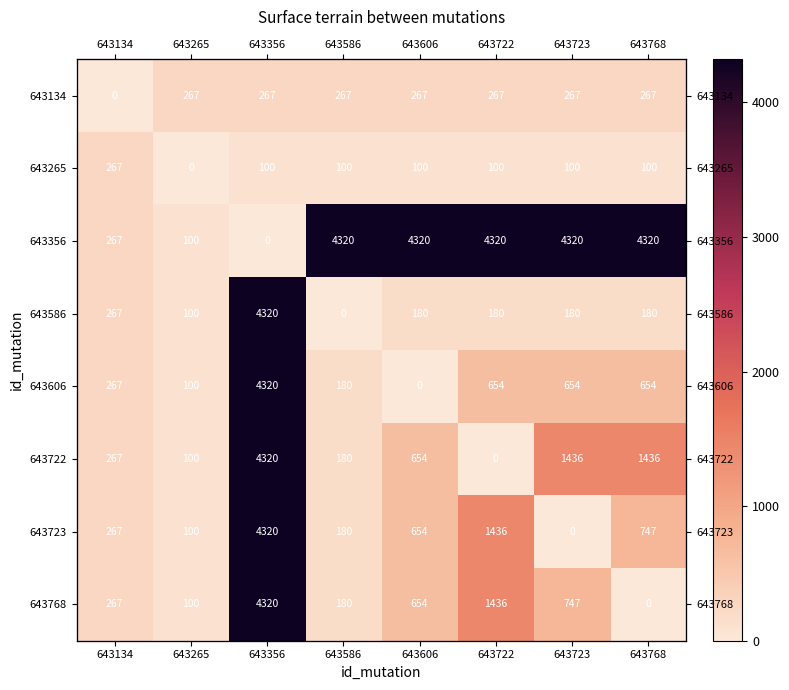

What is the sum of the 643134 values at 643768 and 643722?

534